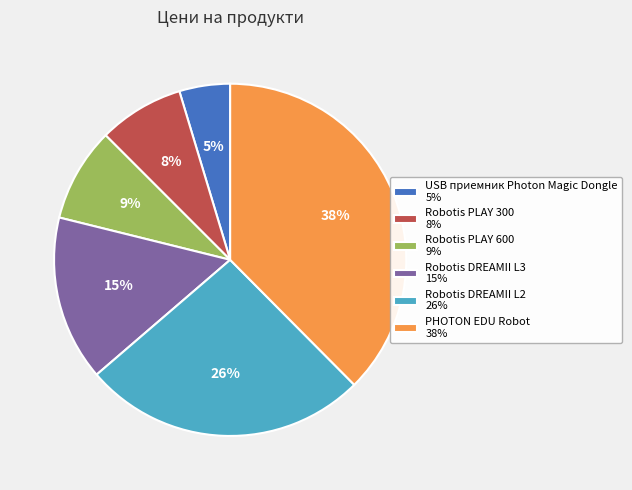

Between PHOTON EDU Robot 38% and Robotis DREAMII L2 26%, which is larger?

PHOTON EDU Robot 38%